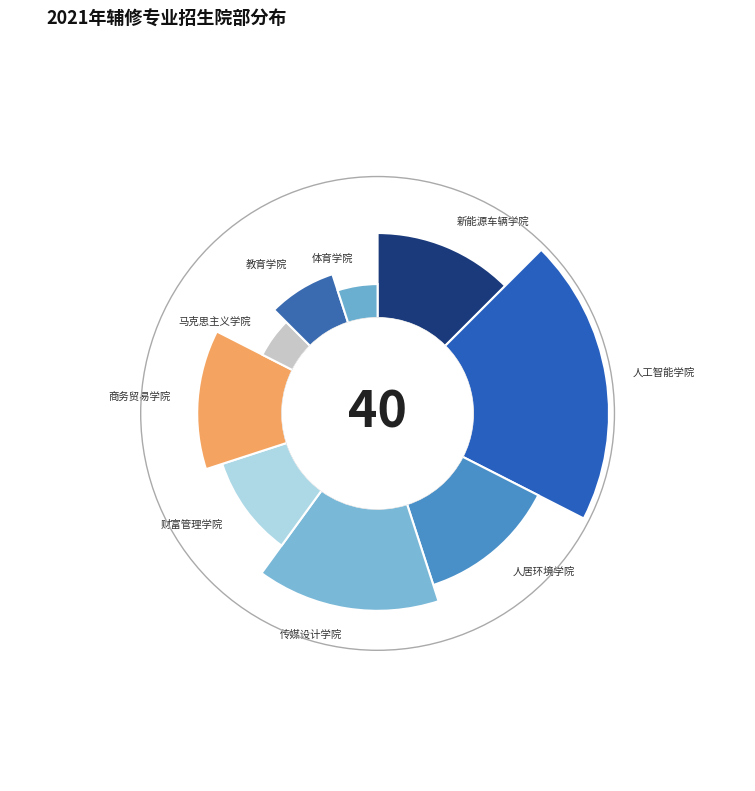

Which has a higher value, 教育学院 or 人工智能学院?

人工智能学院